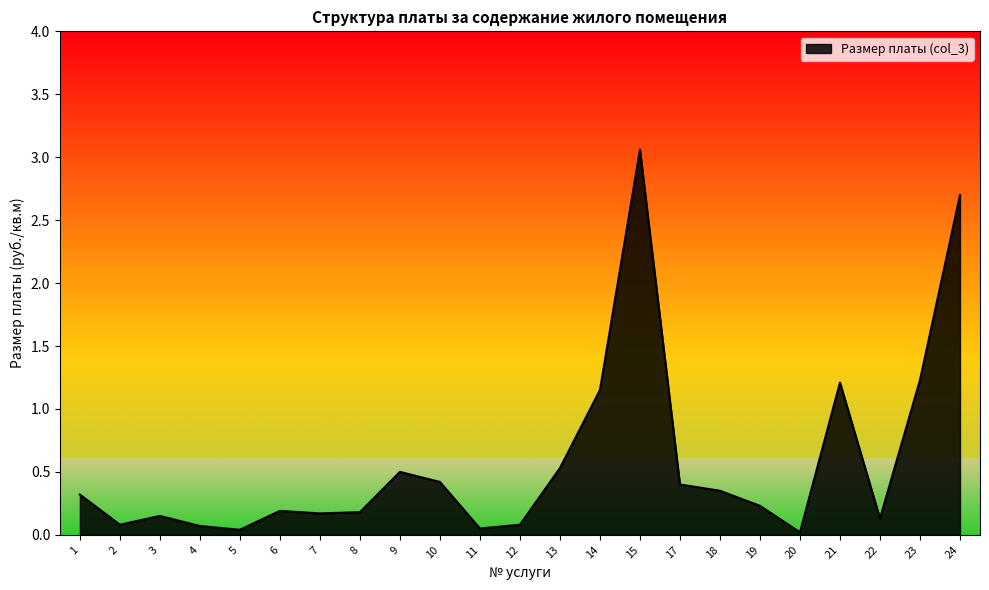

True or false: the data shows 0.4 at 10.

True